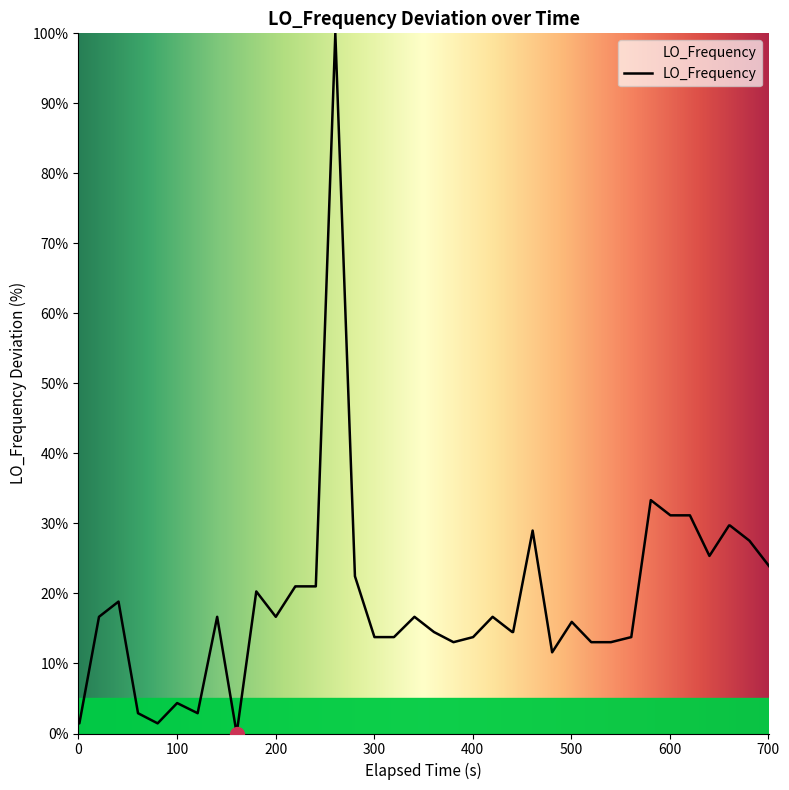

How many lines are shown in the chart?

1